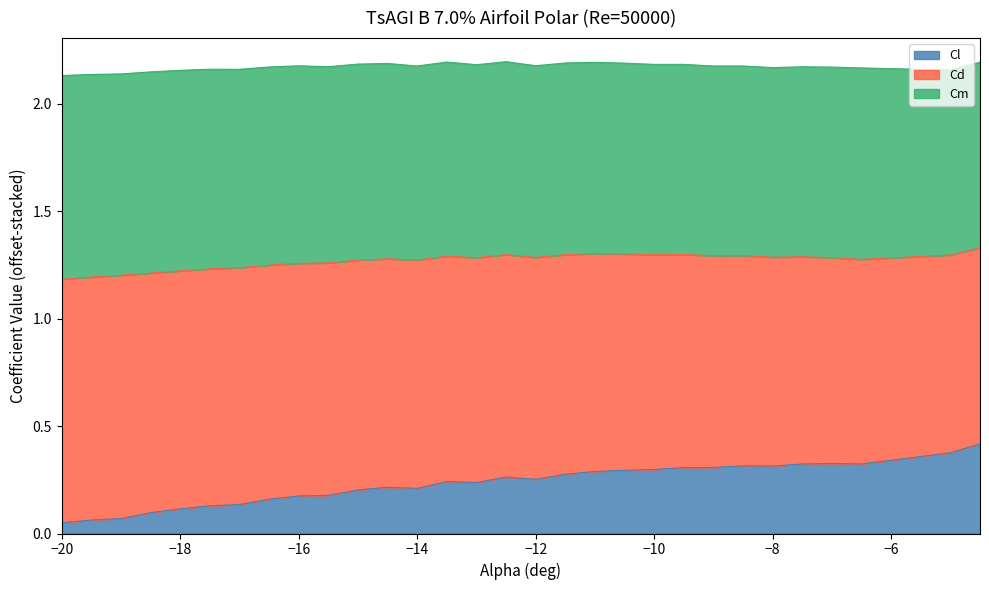

At how many categories does at least one series exceed 0?

30